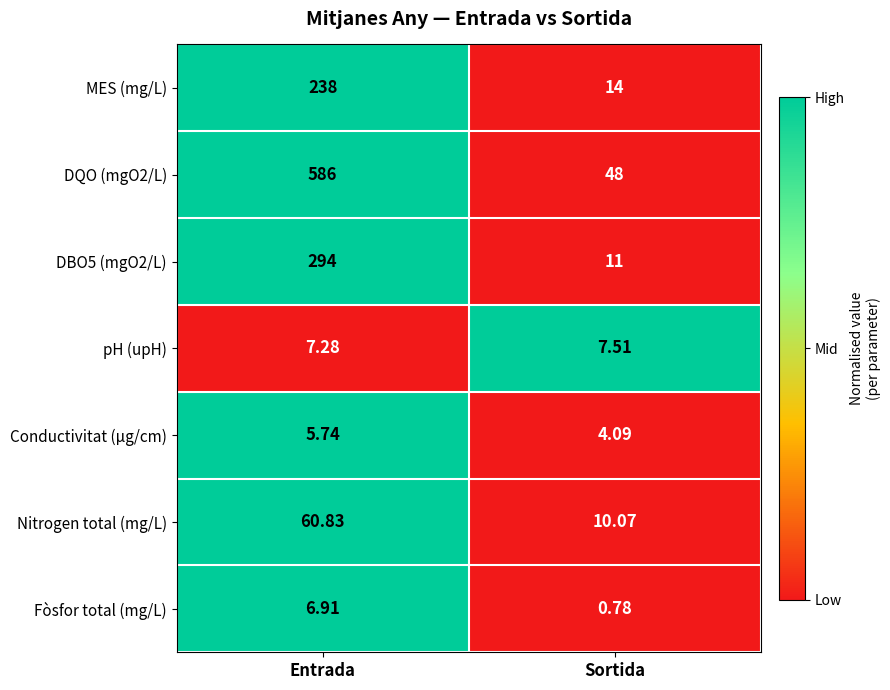

Which category has the highest value across all series?

Entrada